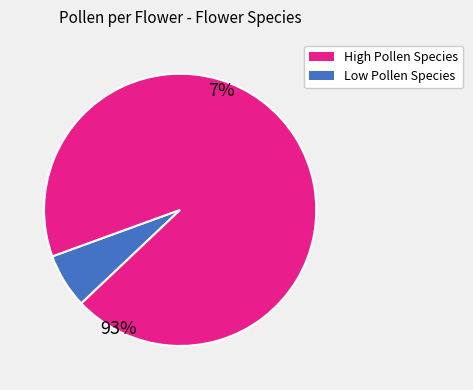

Is there a majority slice in this chart?

Yes